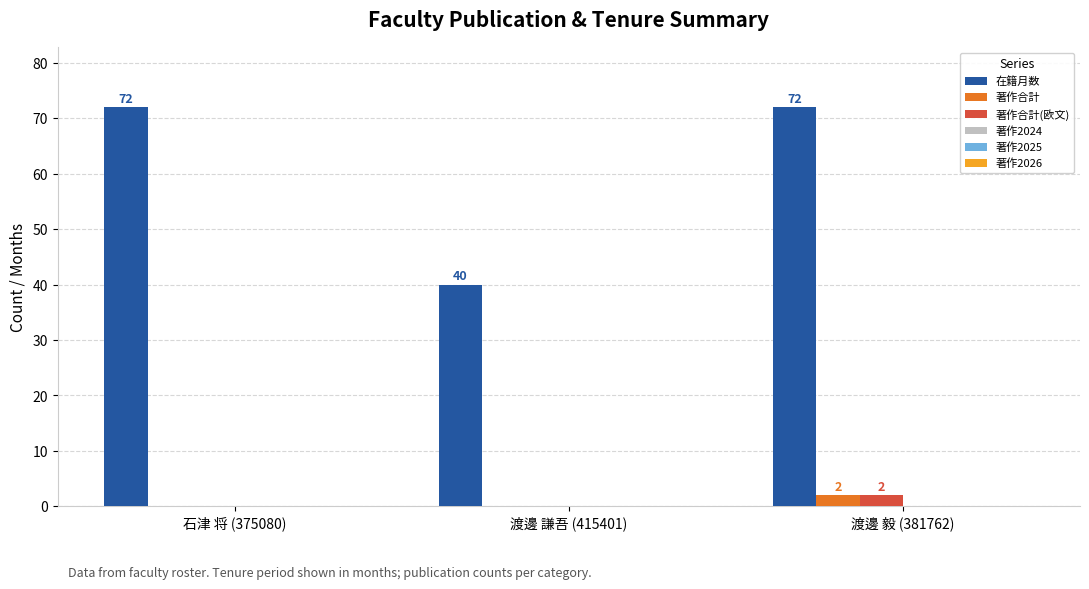

What is the spread (max minus min) of values at 渡邊 毅 (381762)?

70